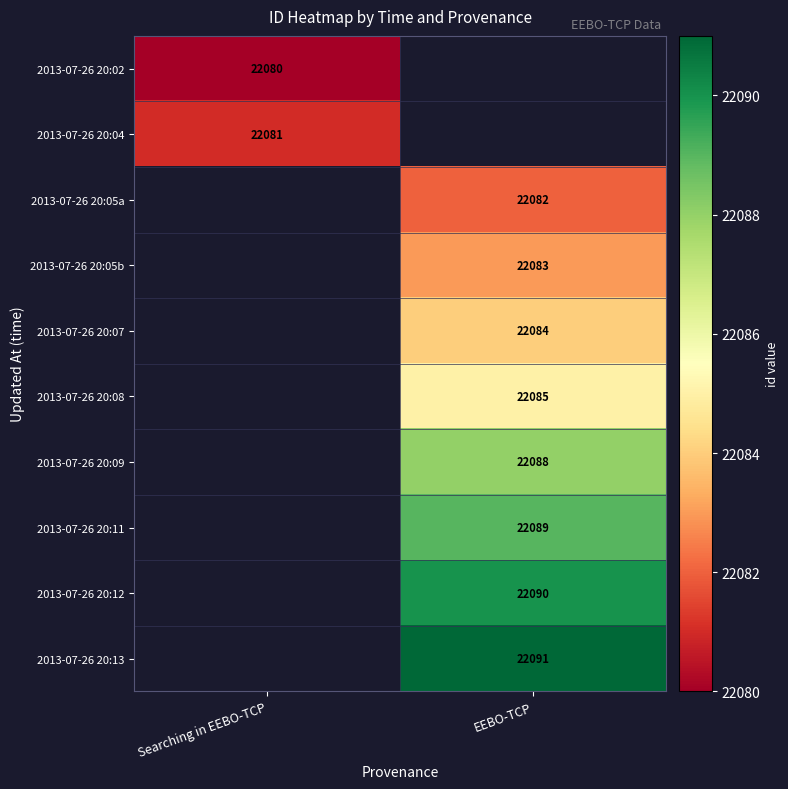

True or false: 2013-07-26 20:11 has a value of 22089 at EEBO-TCP.

True